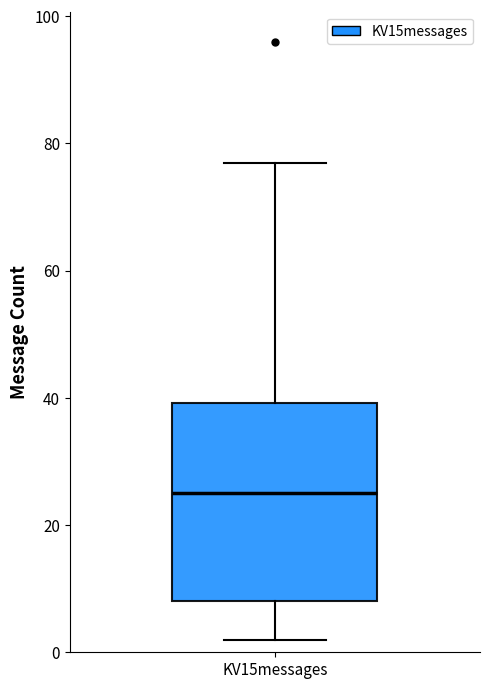

Where does the upper whisker of the box for KV15messages end on the y-axis? The values are not printed on the chart, so give them approximately, as read against the axis.

78